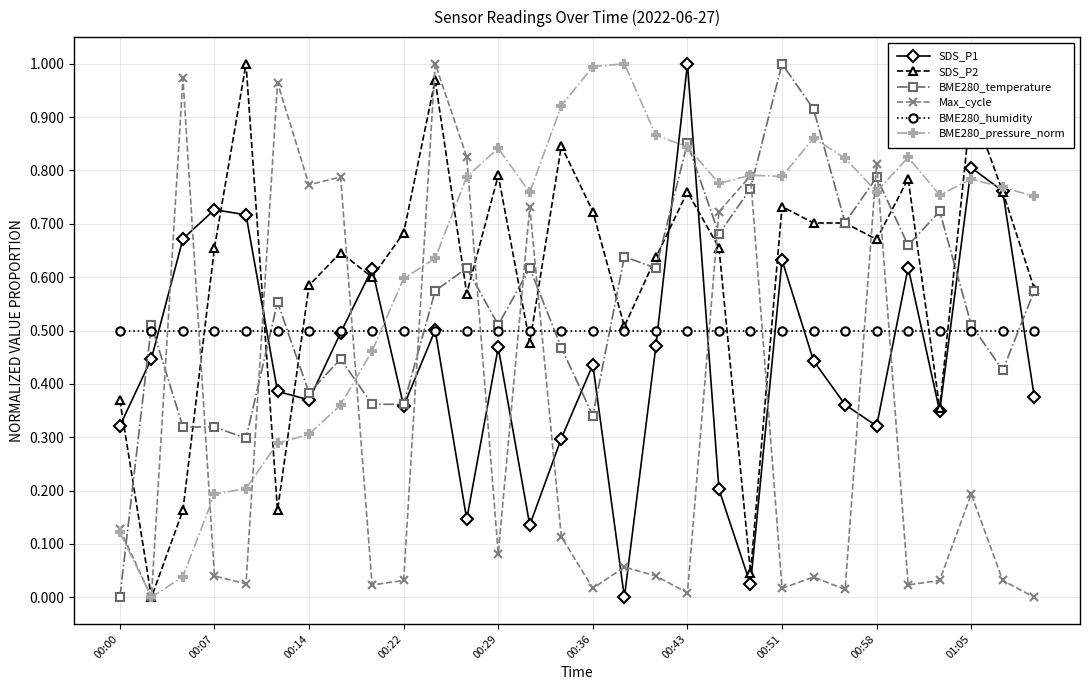

True or false: BME280_pressure_norm has more than 2 interior local peaks.

True